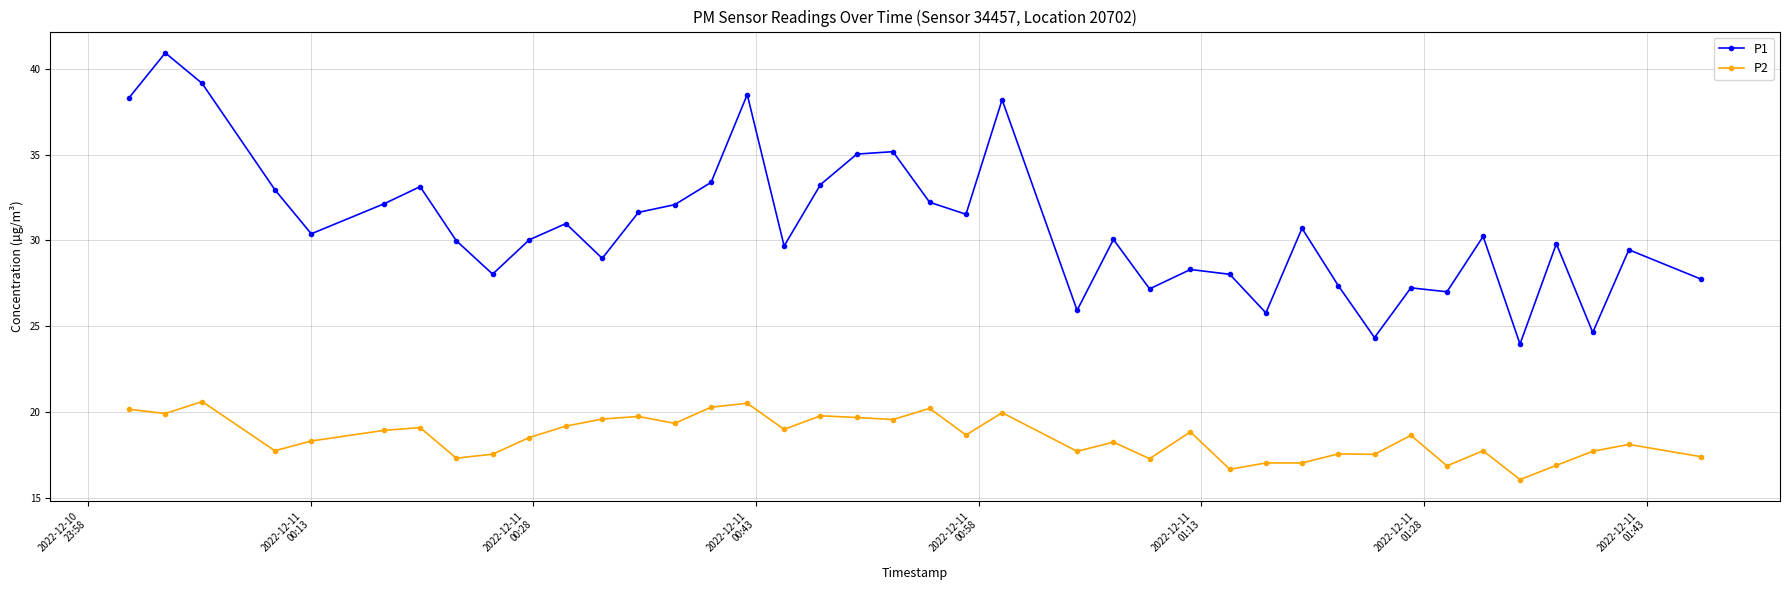

True or false: P1 and P2 cross at least once.

False